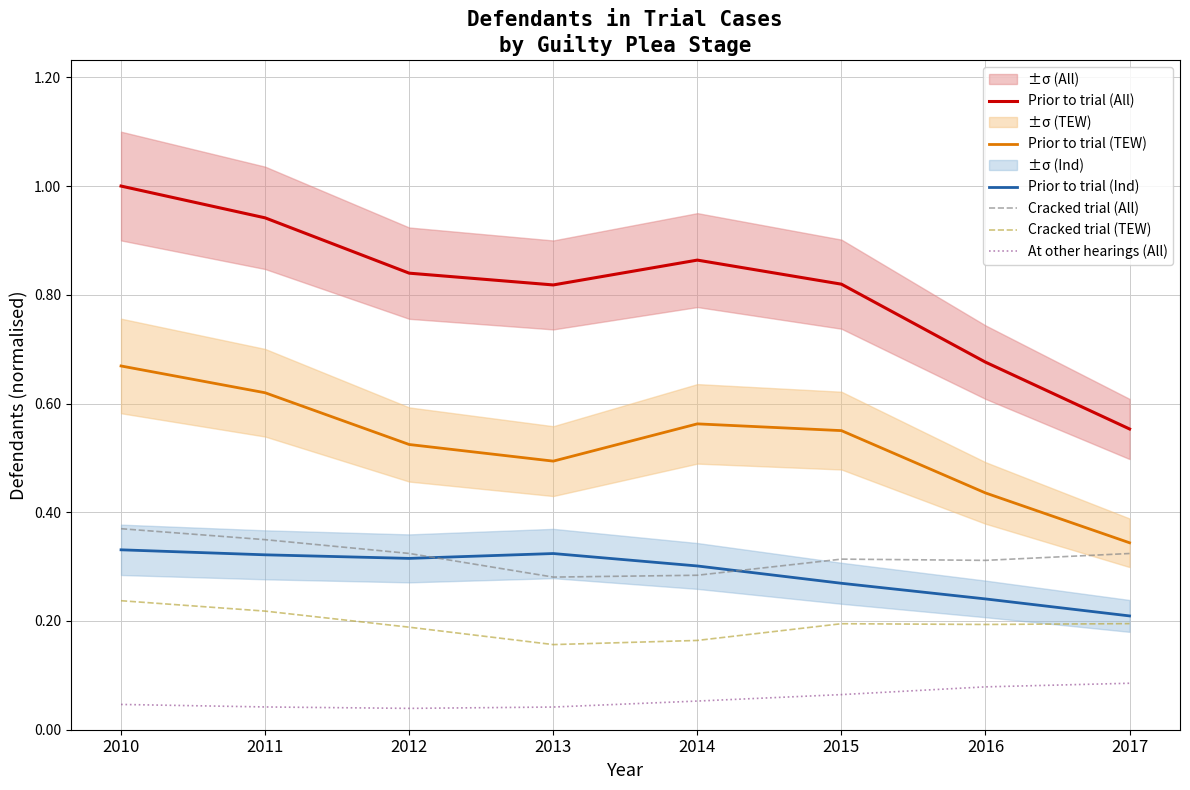

What is the spread (max minus min) of values at 2010?

1.0